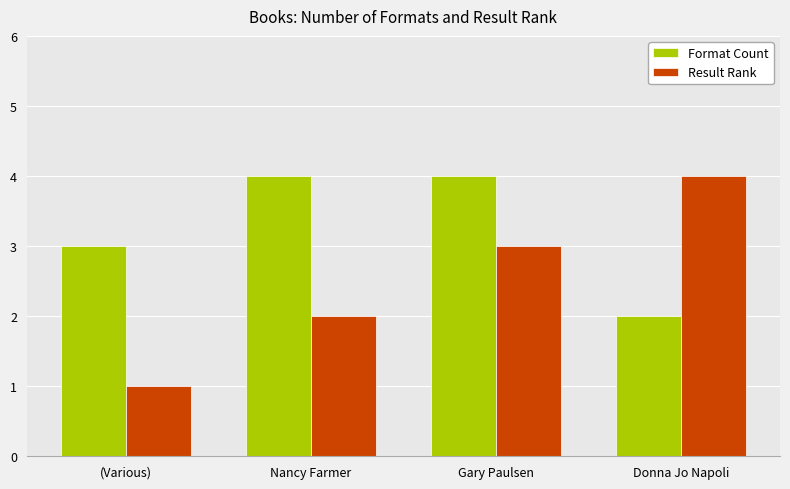

What is the value of the Result Rank bar at the 1st from the left?

1